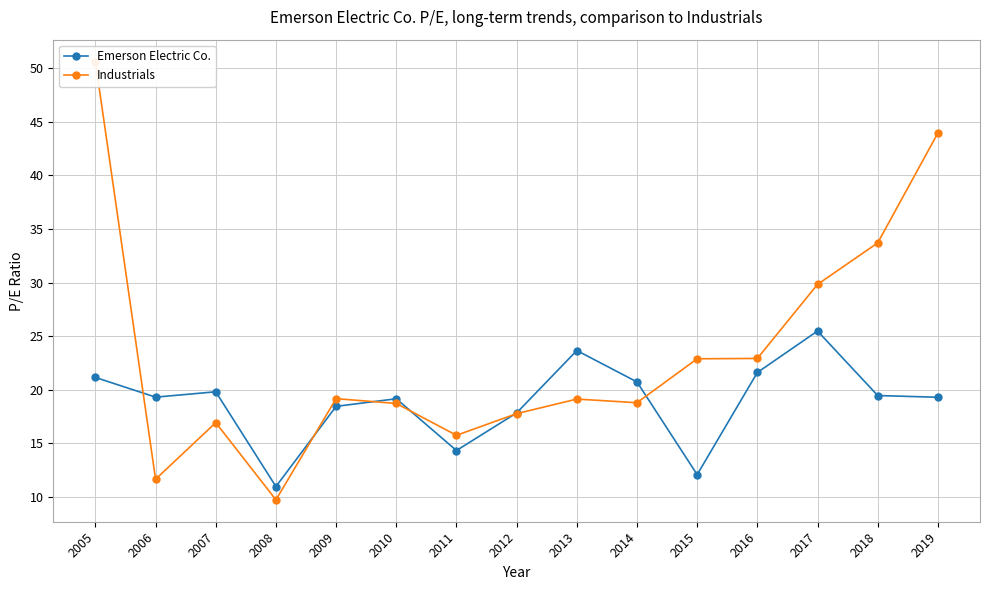

What is the value of the Industrials point at the 12th from the left?

22.9